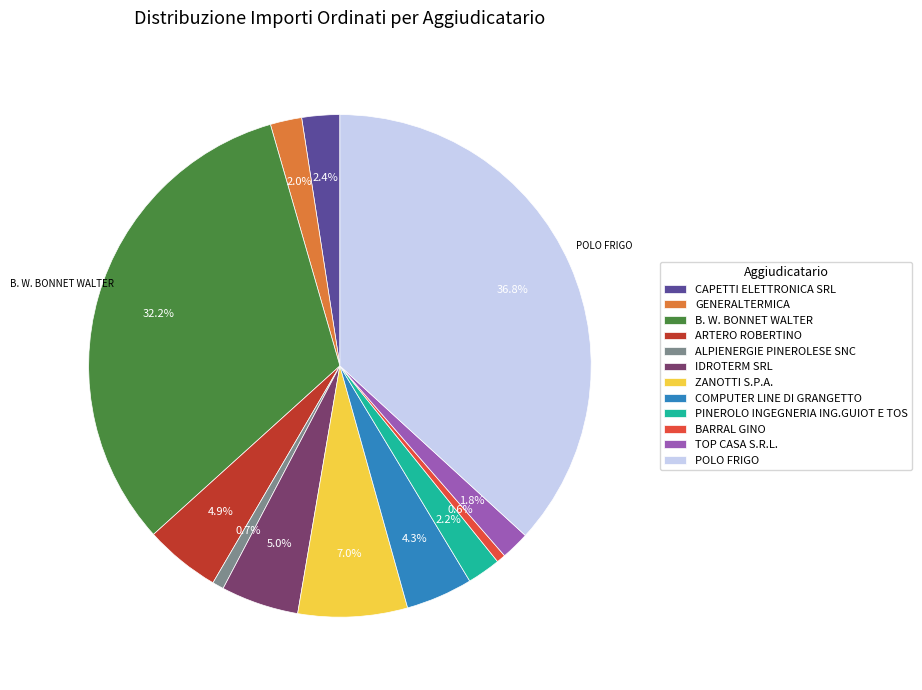

Which slice is the largest?

POLO FRIGO